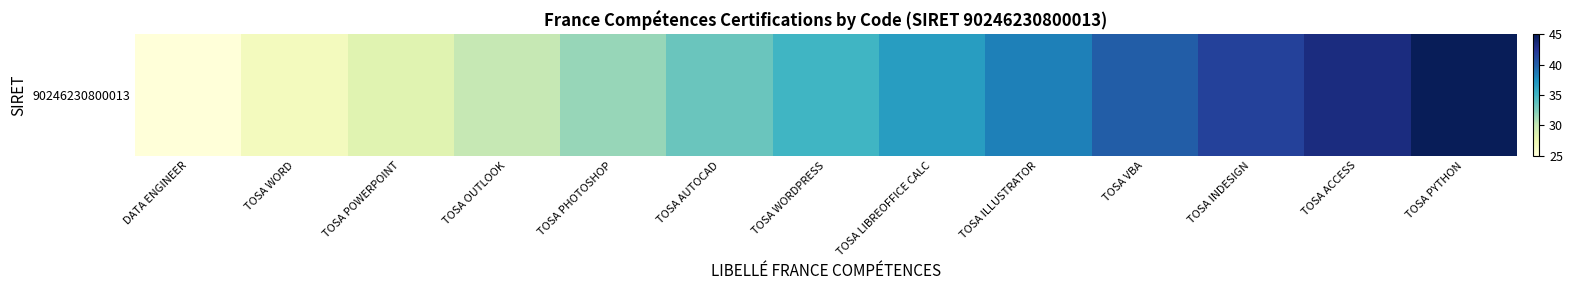

How many data points does each series have?

13